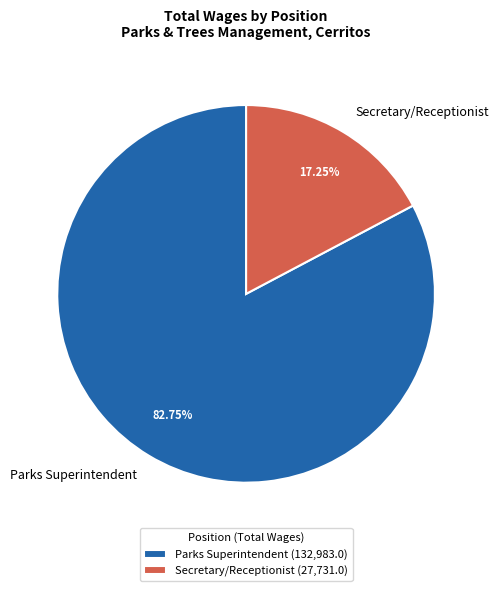

Count the number of slices in the pie.

2